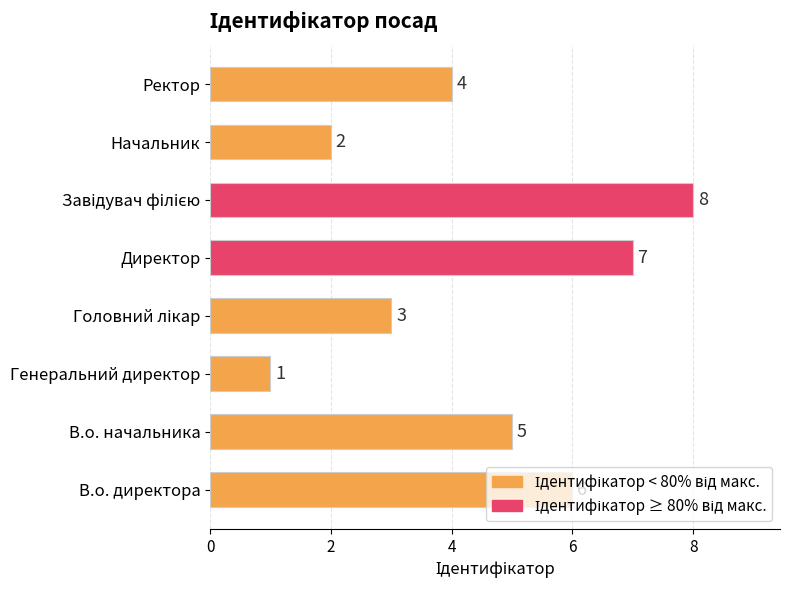

What is the change in value from Директор to Ректор?

-3